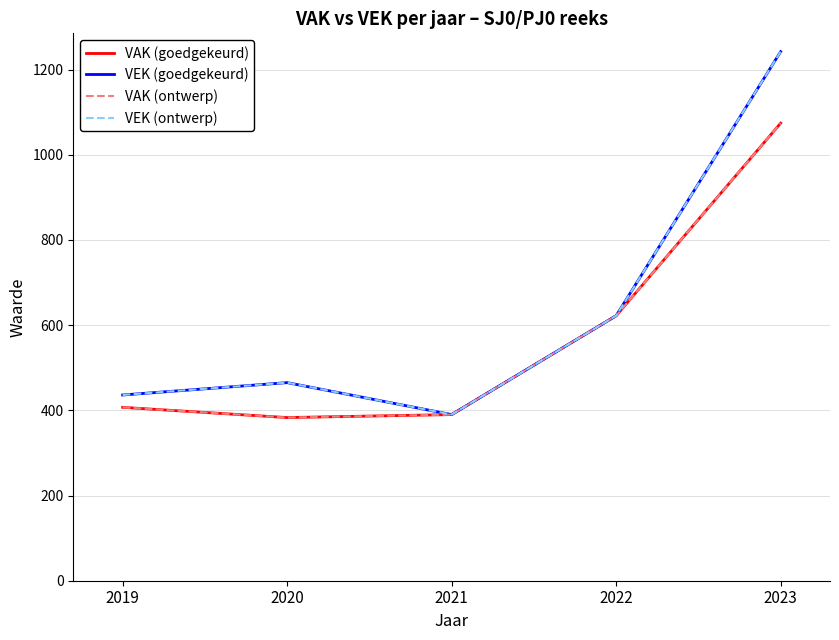

True or false: VEK (ontwerp) and VAK (ontwerp) intersect in this chart.

False